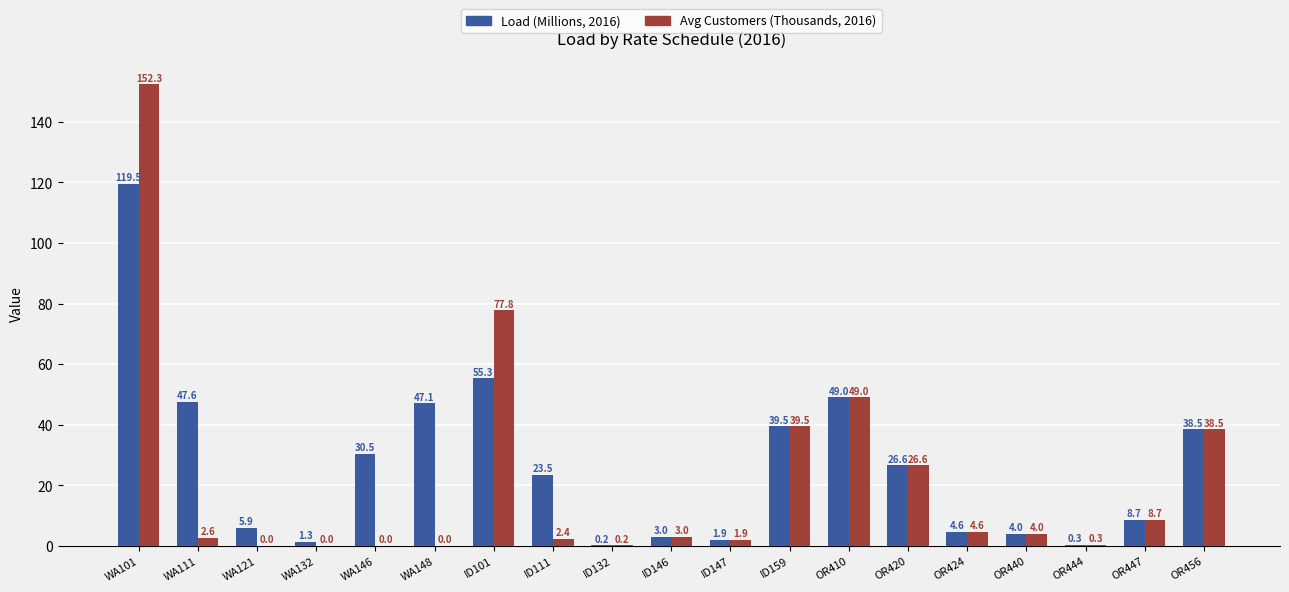

Read the Avg Customers (Thousands, 2016) value at OR447.

8.7